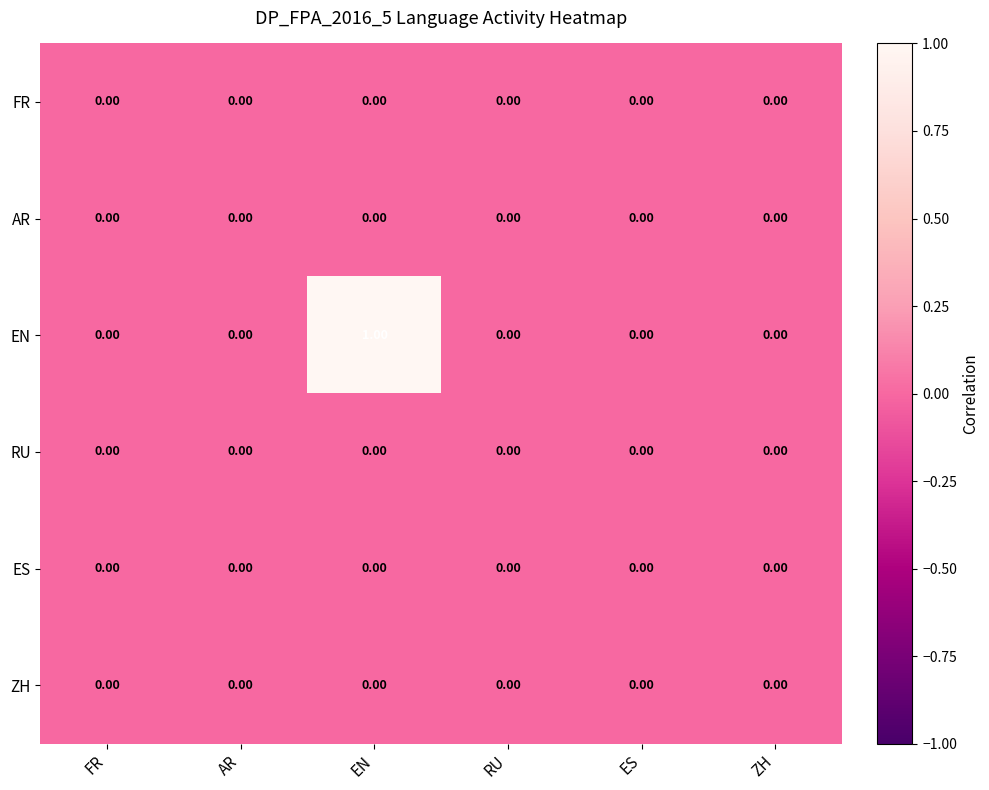

At which category is the sum across all series the highest?

EN